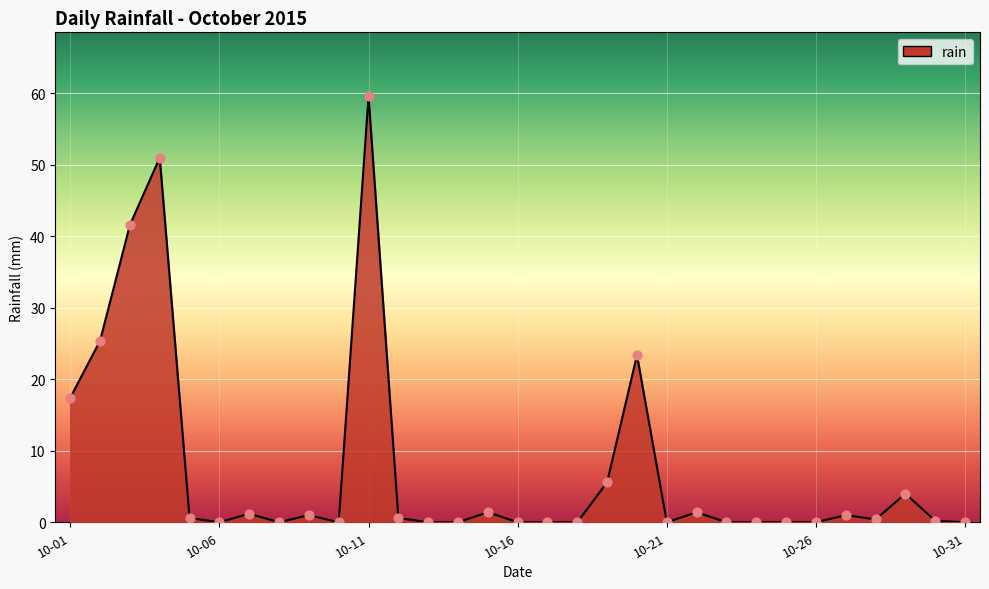

What is the difference between the maximum and minimum values?

59.6